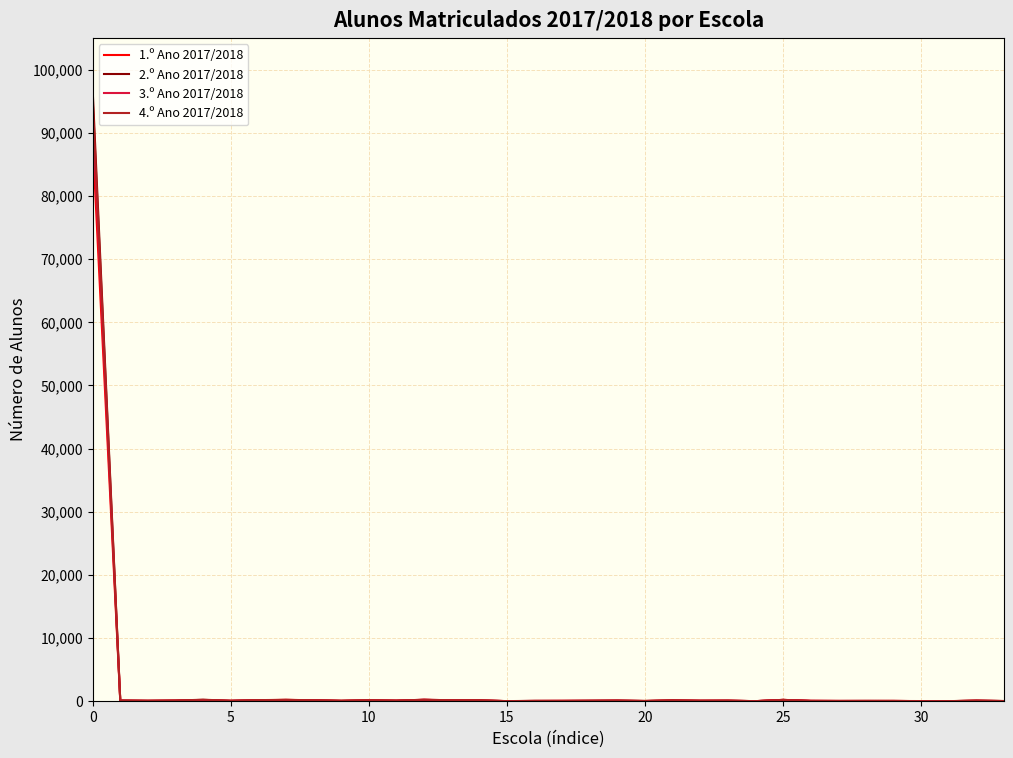

Which series has the widest spread of values?

2.º Ano 2017/2018